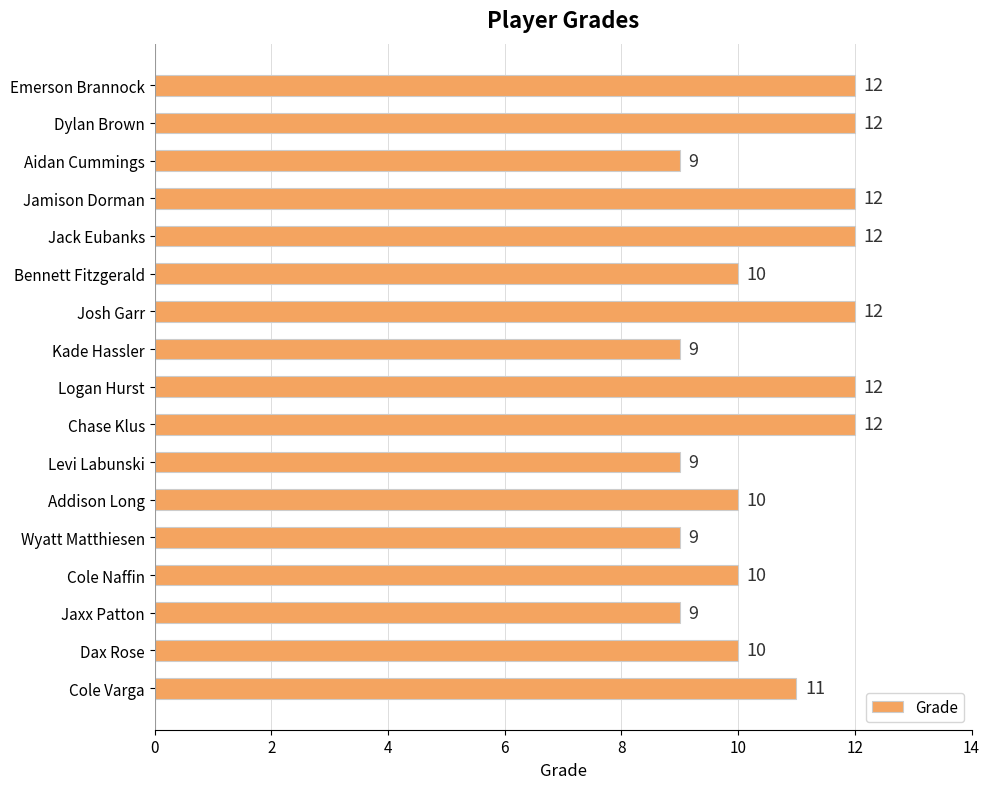

What is the sum of all values?

180